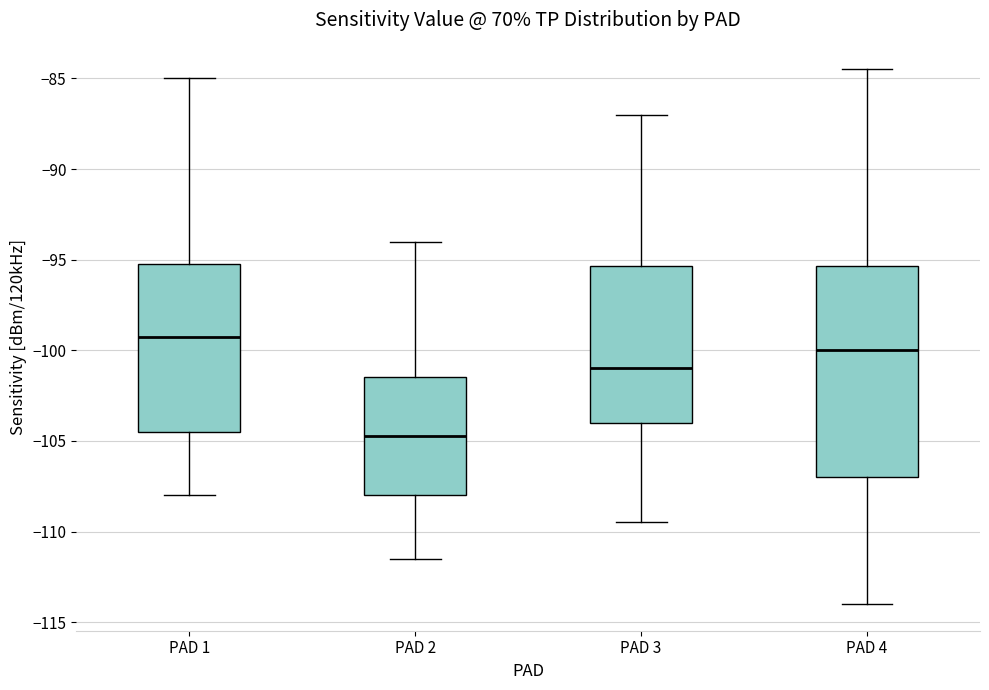

Reading left to right, read every box against the y-axis: the position of its median line, the range the box covers, and the ends of its whiskers. The values are not printed on the chart, so give them approximately, as read against the axis.

PAD 1: median -99.0, box -104.5 to -95.0, whiskers -108.0 to -85.0
PAD 2: median -104.5, box -108.0 to -101.5, whiskers -111.5 to -94.0
PAD 3: median -101.0, box -104.0 to -95.5, whiskers -109.5 to -87.0
PAD 4: median -100.0, box -107.0 to -95.5, whiskers -114.0 to -84.5